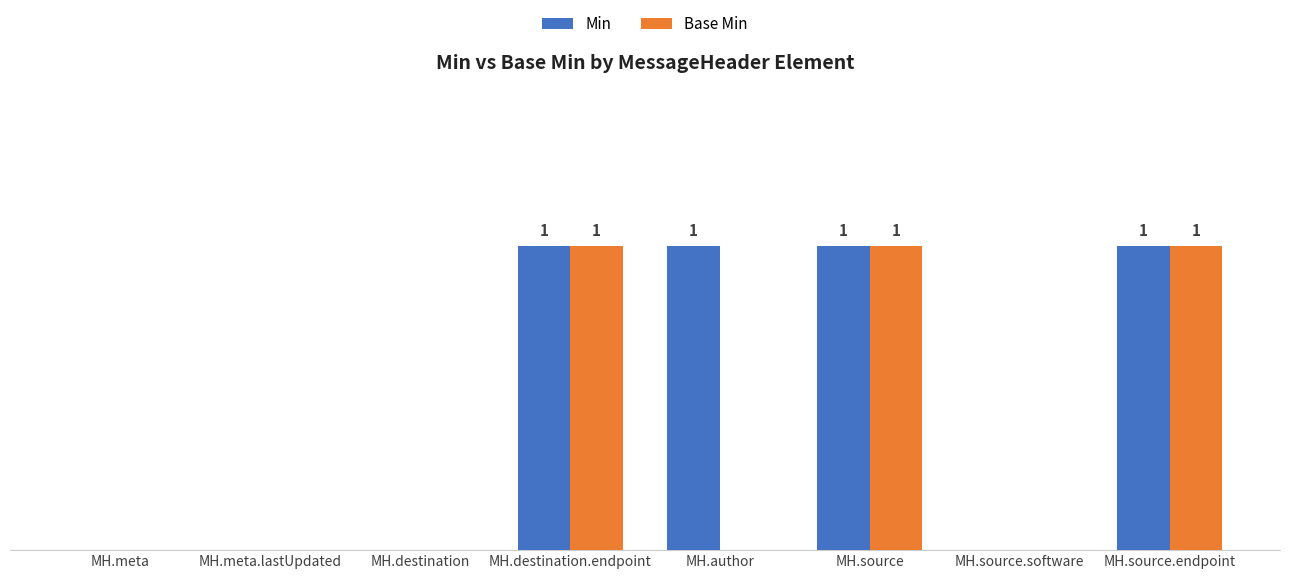

Are the bars grouped side by side (vs. stacked)?

Yes